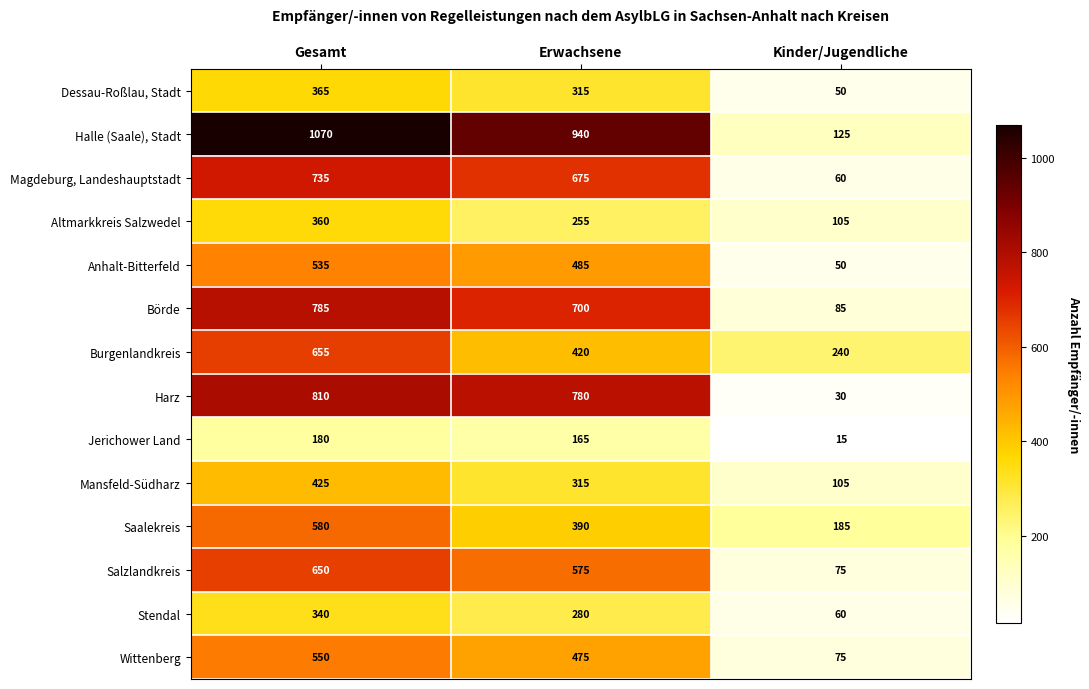

What is the difference between the maximum and minimum values in the Jerichower Land series?

165